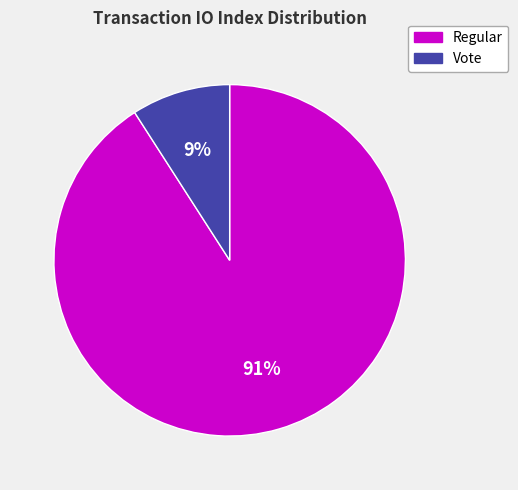

What is the ratio of the value at Vote to the value at Regular?

0.1